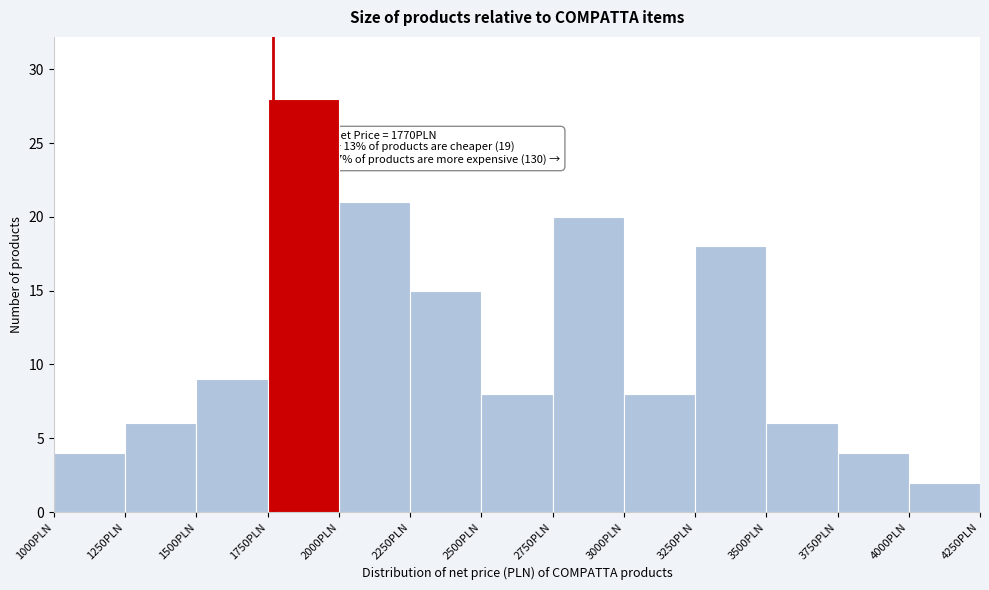

Which range on the x-axis has the tallest bar?

1750 to 2000